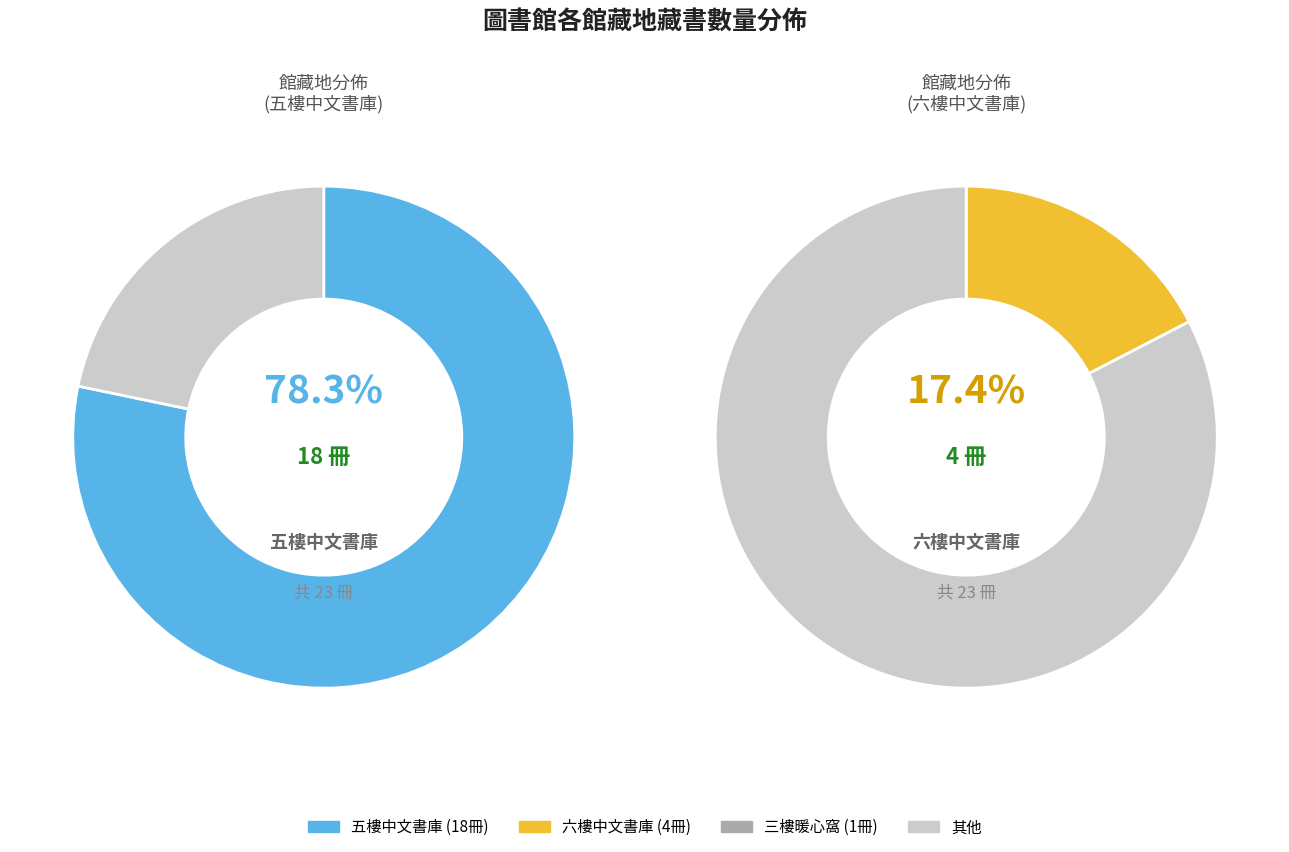

What portion of the pie excludes 六樓中文書庫?

82.6%